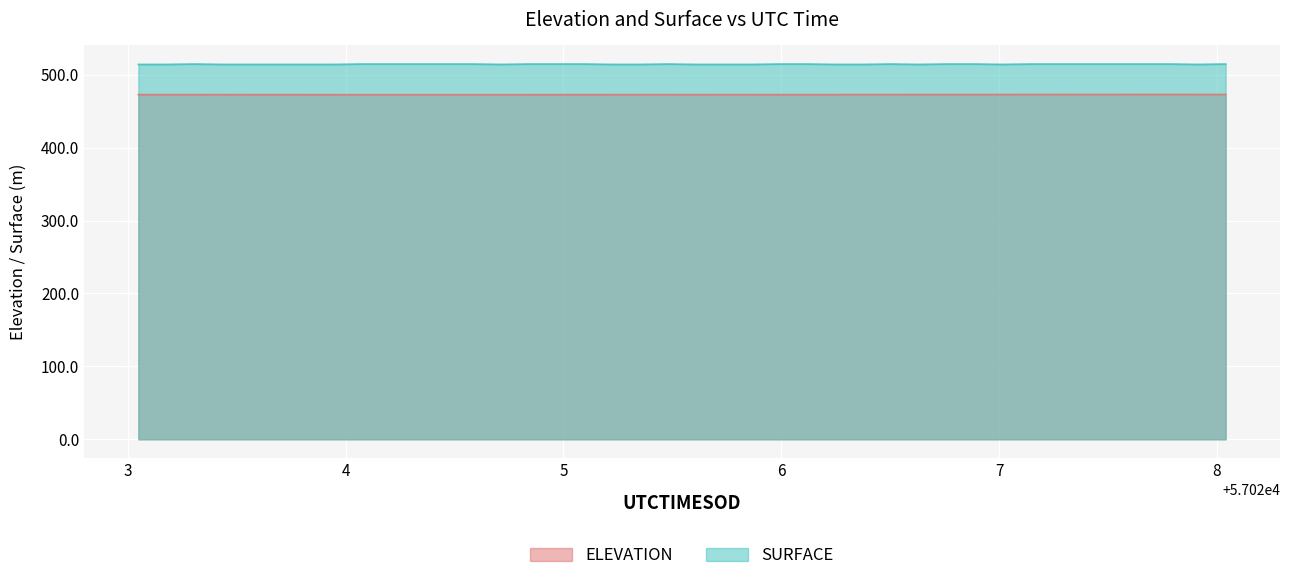

What is the total value across all series at 57025.8643?

986.7